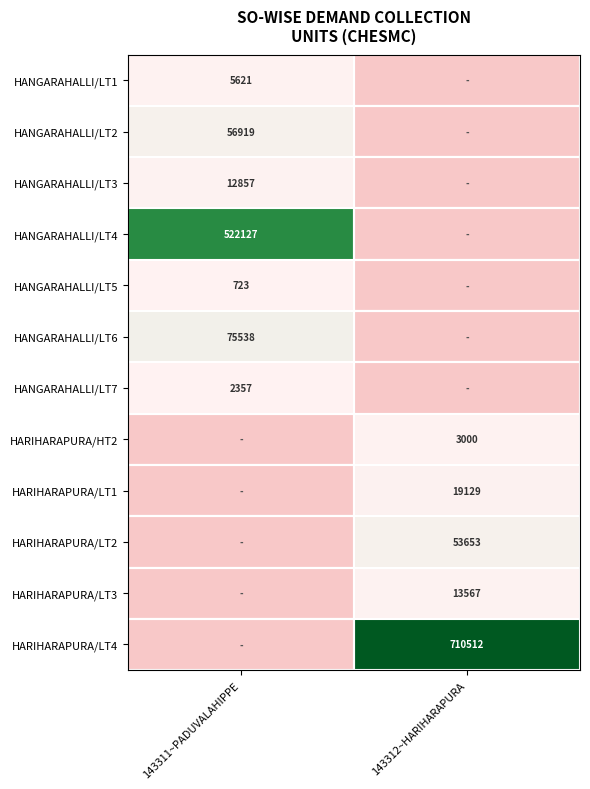

What is the total value across all series at 143312~HARIHARAPURA?

799861